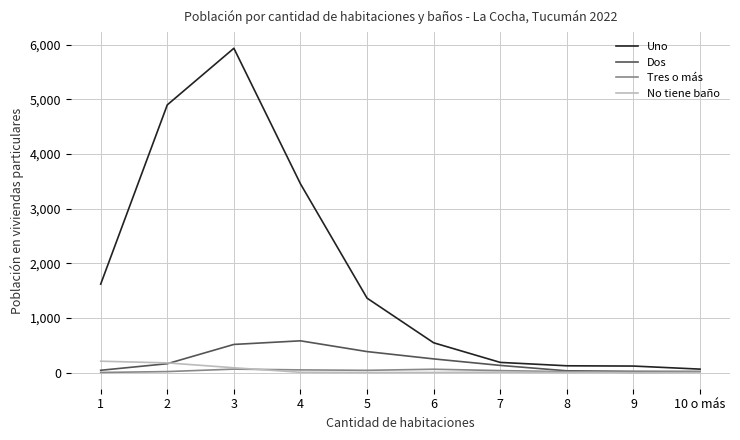

Which series changed the most between 1 and 6?

Uno